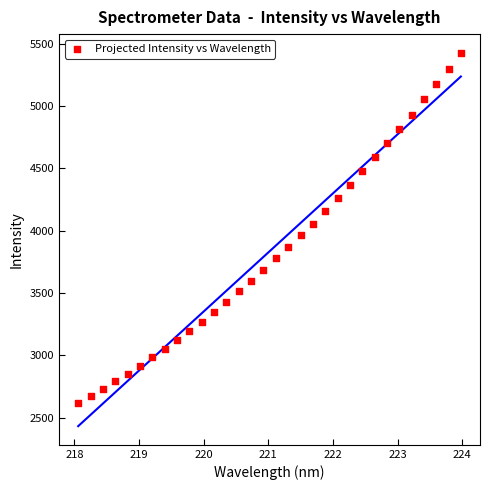

What is the range of Y values (max minus min)?

2807.3